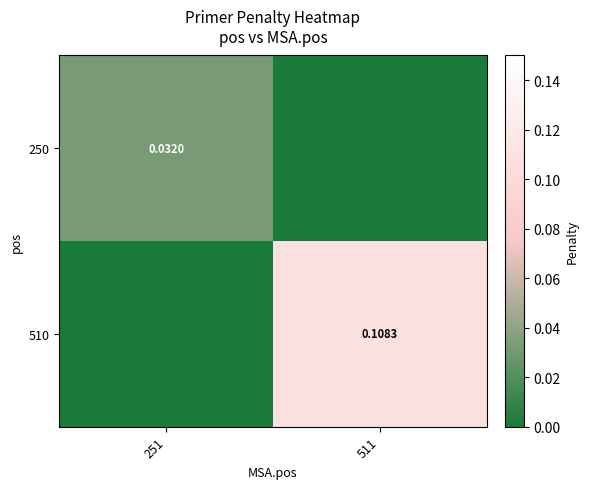

Which series has the widest spread of values?

510